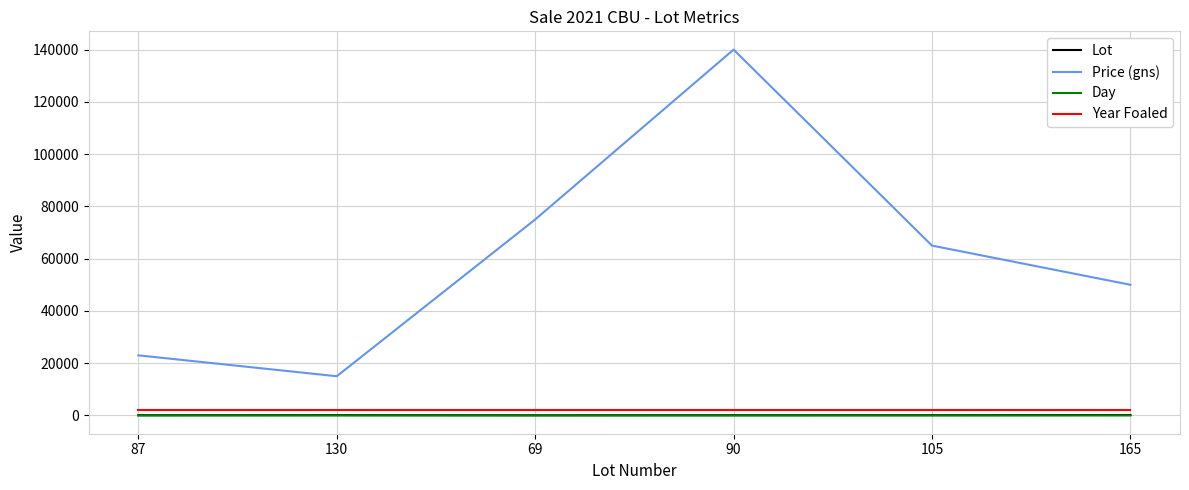

The Price (gns) series shows 23000 at 87. True or false?

True